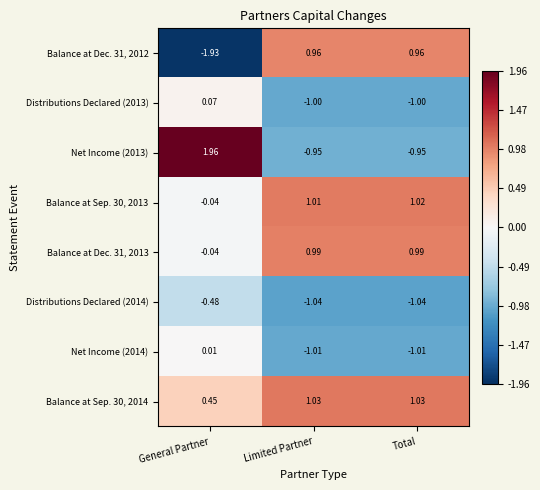

At which category does the chart reach its peak across all series?

General Partner